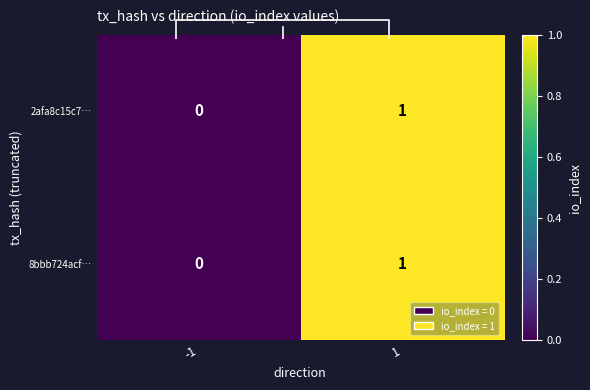

At which category is the sum across all series the highest?

1